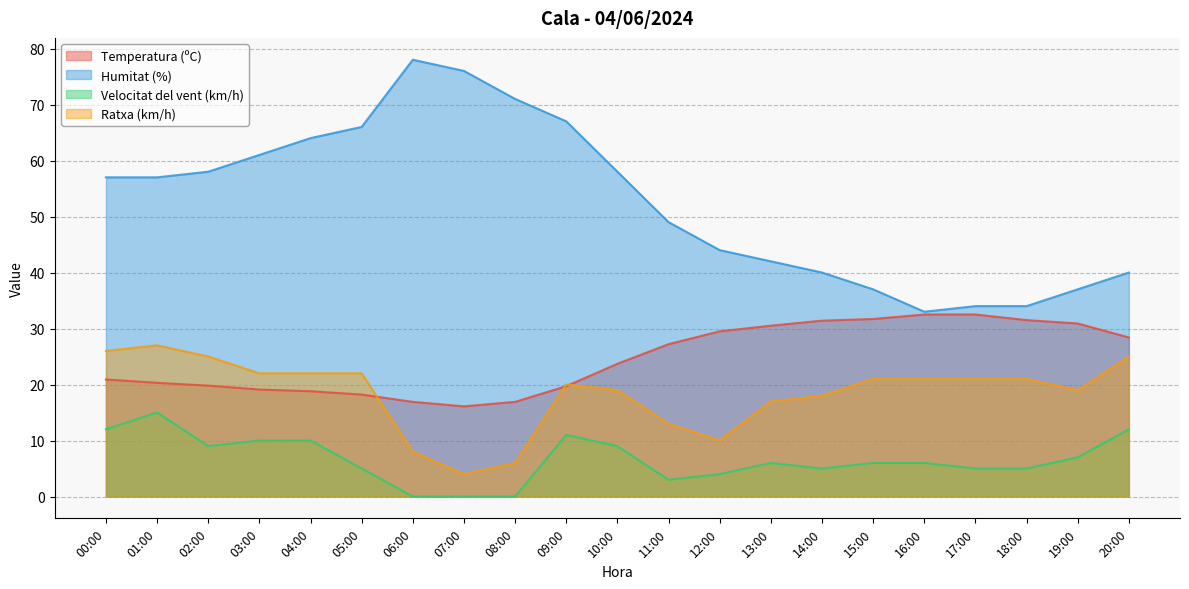

What are all the series names shown in the legend?

Temperatura (ºC), Humitat (%), Velocitat del vent (km/h), Ratxa (km/h)